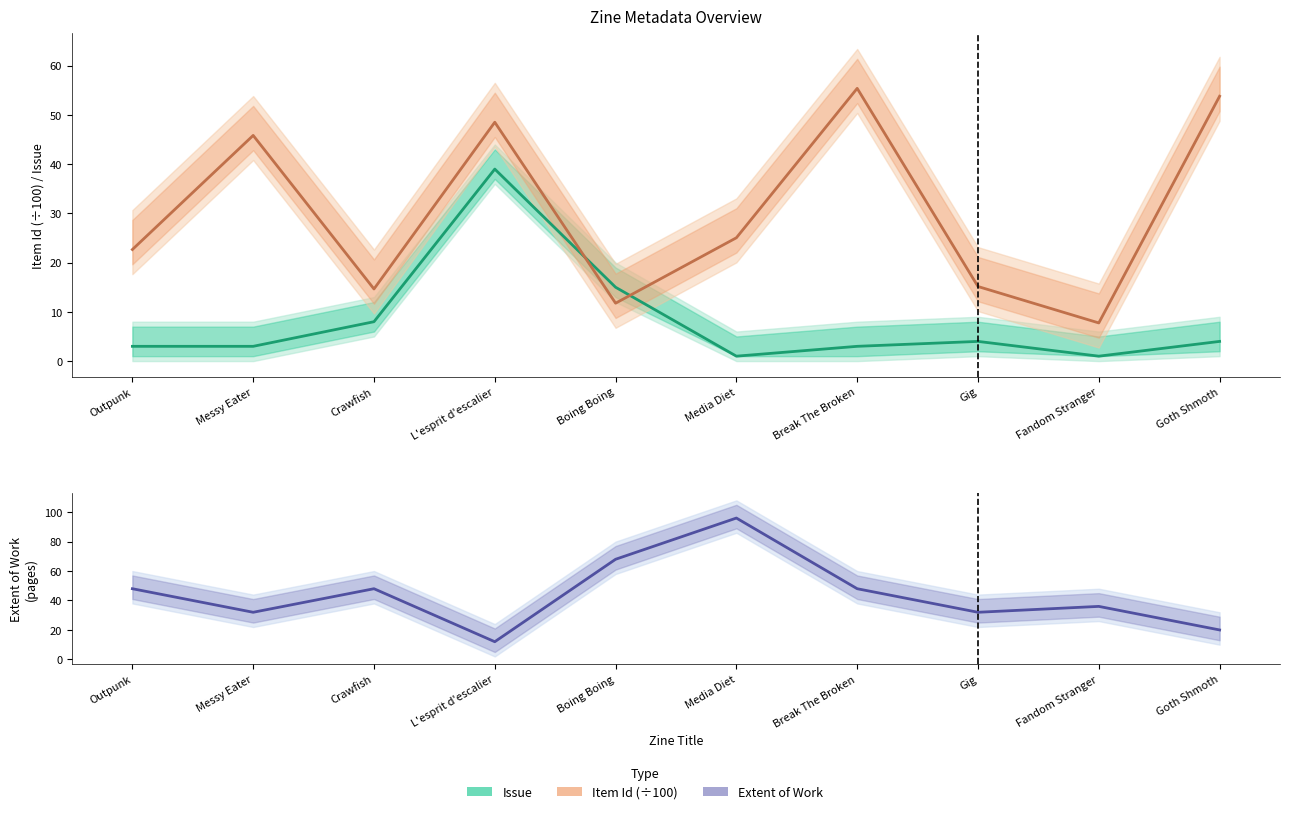

Is it true that Extent of Work equals 36.0 at Fandom Stranger?

True